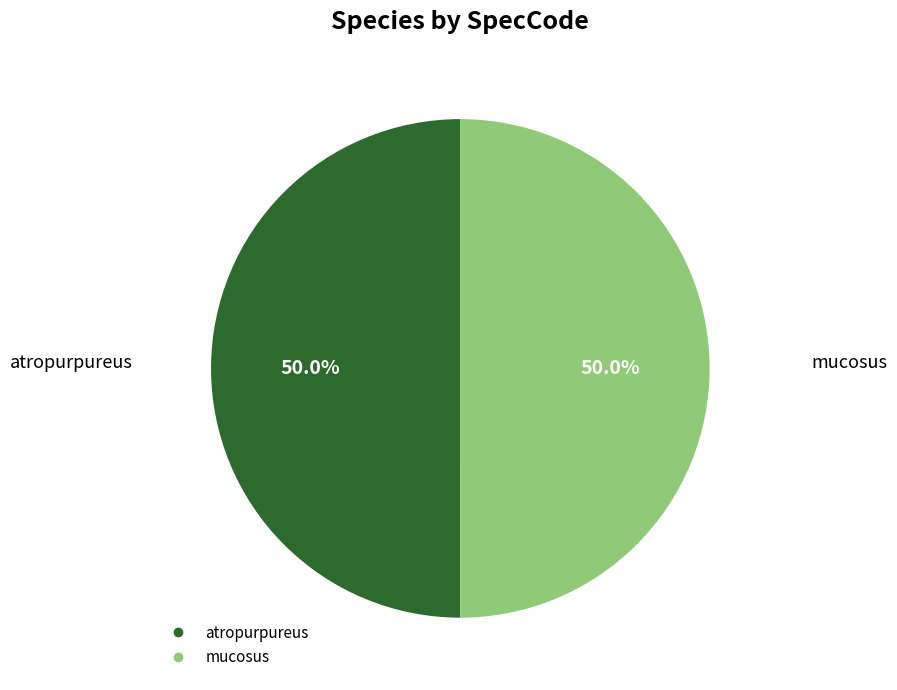

What percentage is NOT represented by mucosus?

50.0%